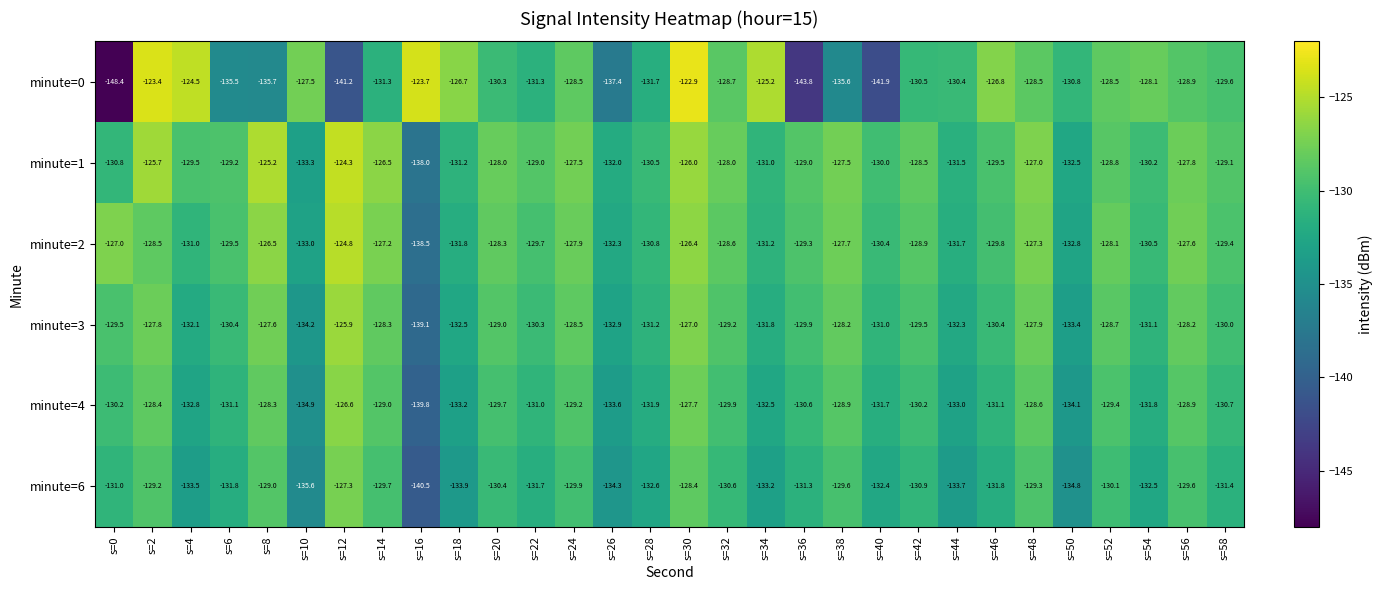

How many values in the minute=3 series are below -129?

19